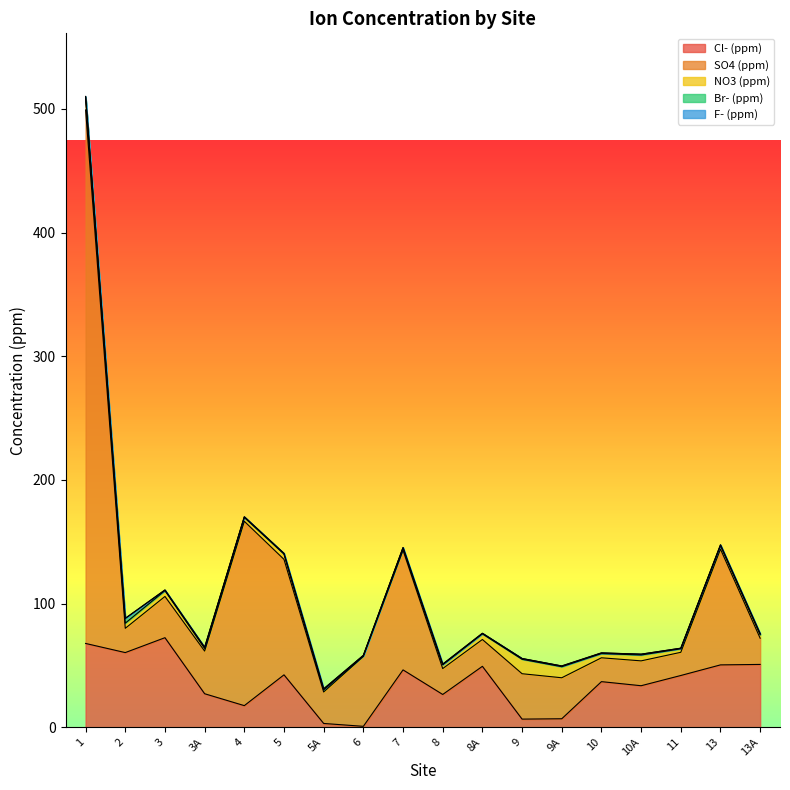

At which label does SO4 (ppm) reach its minimum?

11